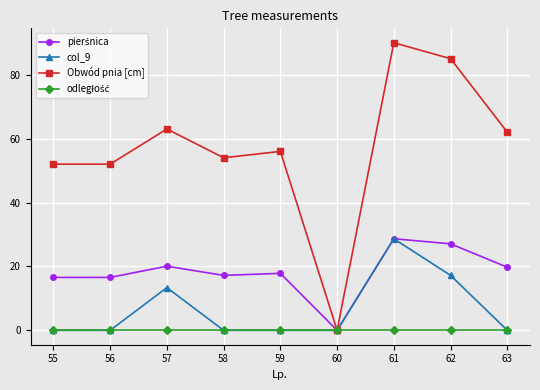

What is the spread (max minus min) of values at 61?

90.0